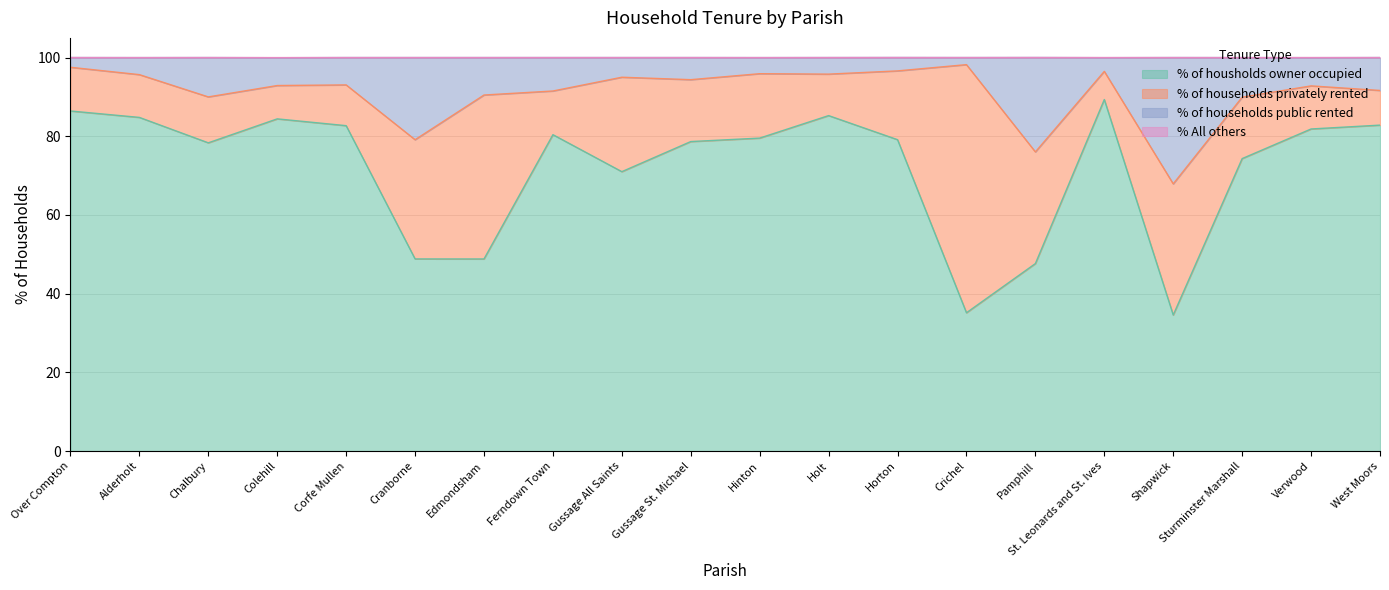

Count the number of categories in the chart.

20